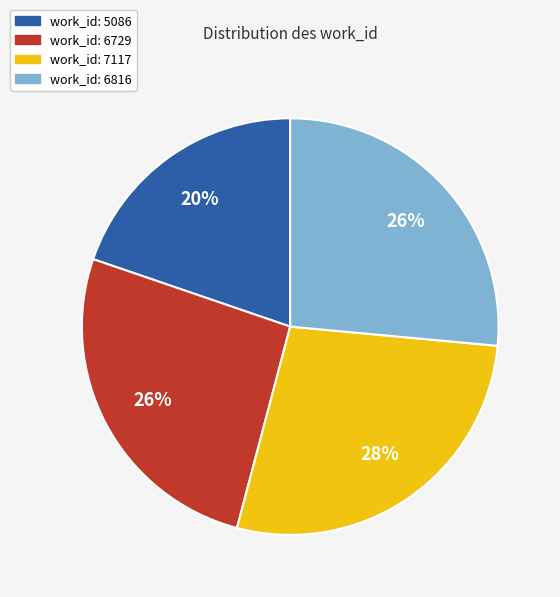

Is there a majority slice in this chart?

No